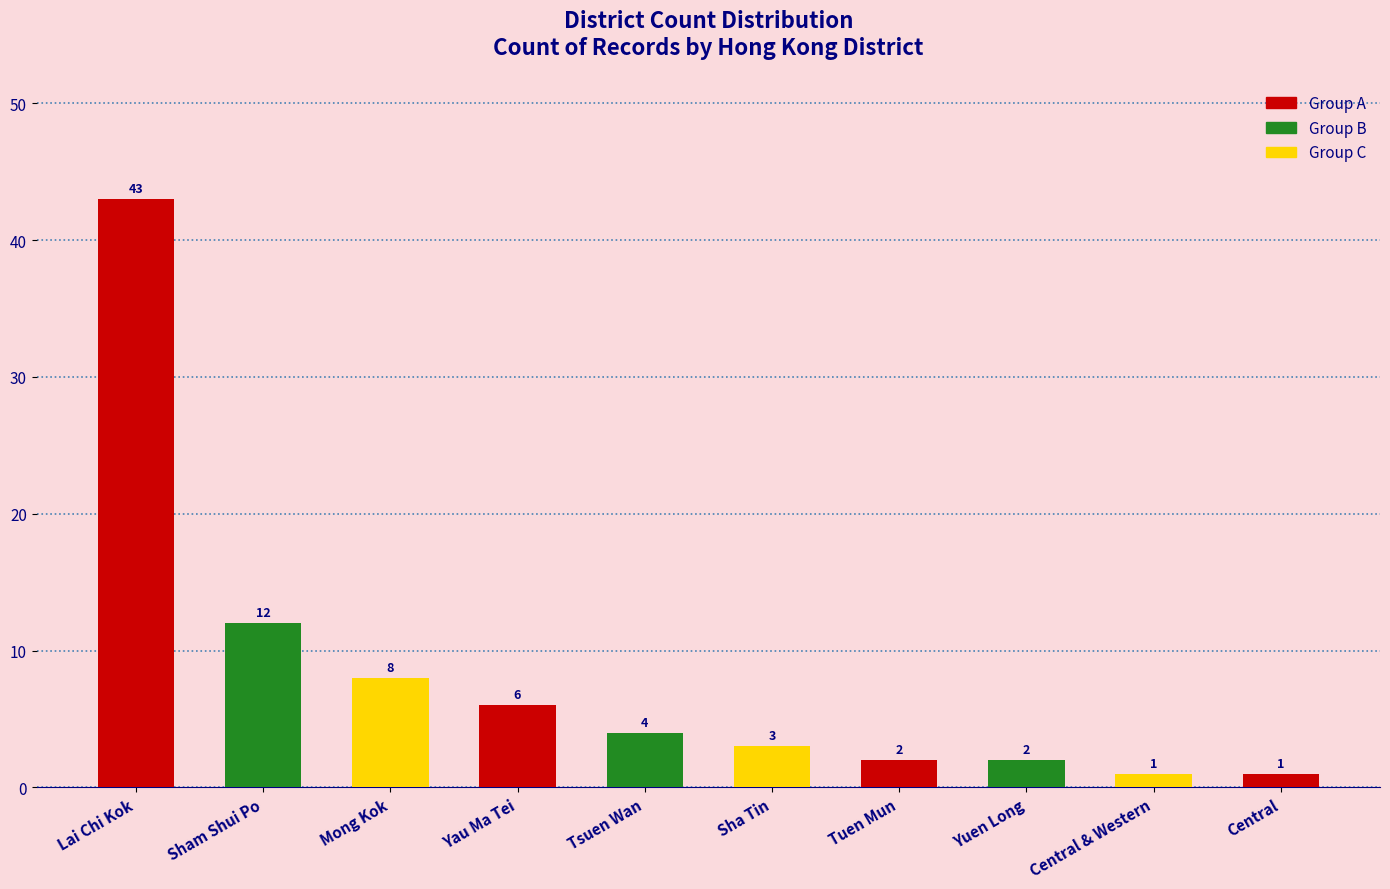

How many bars are there in total?

10